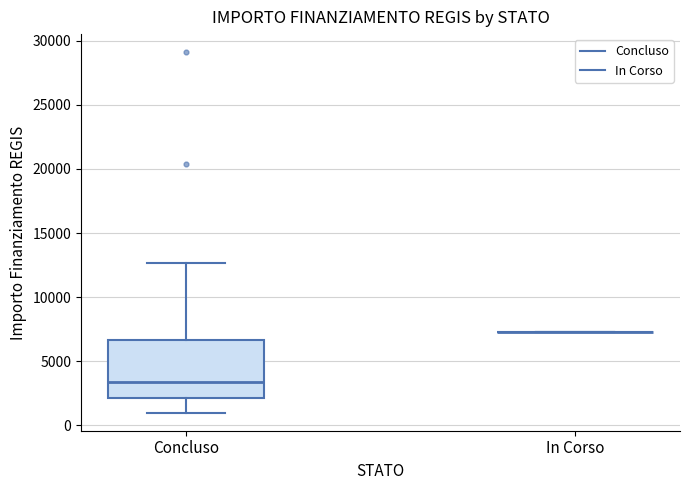

Which box is the tallest, from its lower edge to its upper edge?

Concluso